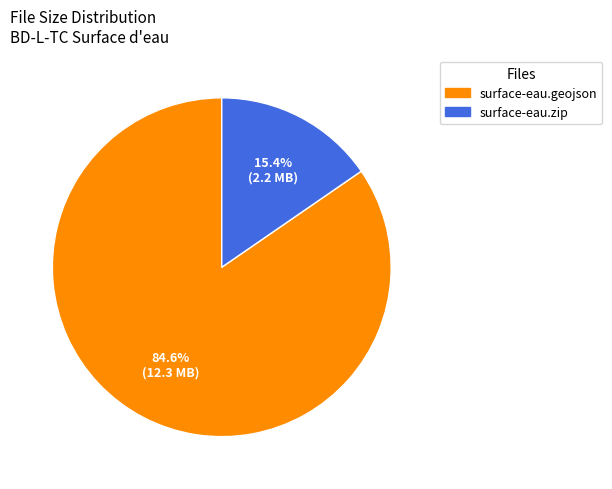

Which slice is the smallest?

surface-eau.zip